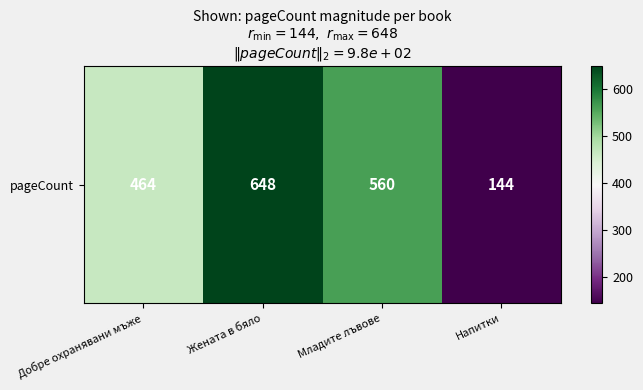

What is the greatest value displayed?

648